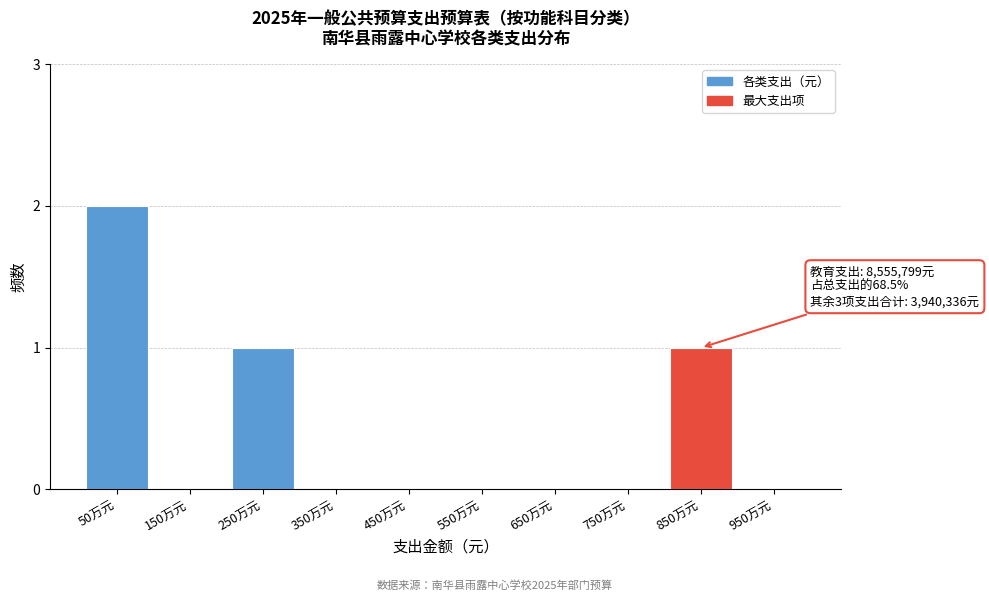

Reading left to right, list all the values displayed in this chart.

50万元=2	150万元=0	250万元=1	350万元=0	450万元=0	550万元=0	650万元=0	750万元=0	850万元=1	950万元=0